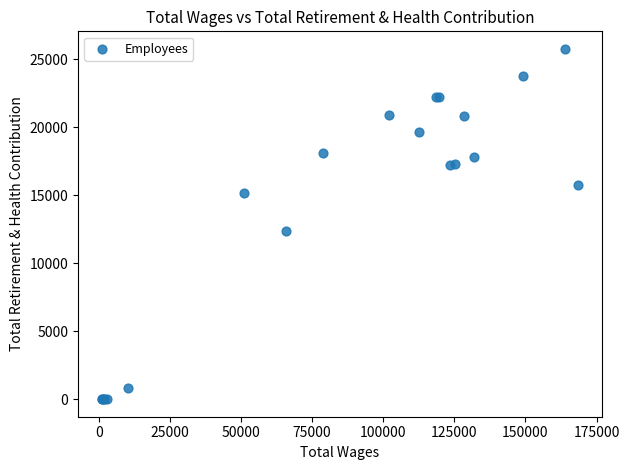

What Y value in the scatter plot is closest to 12874?

12326